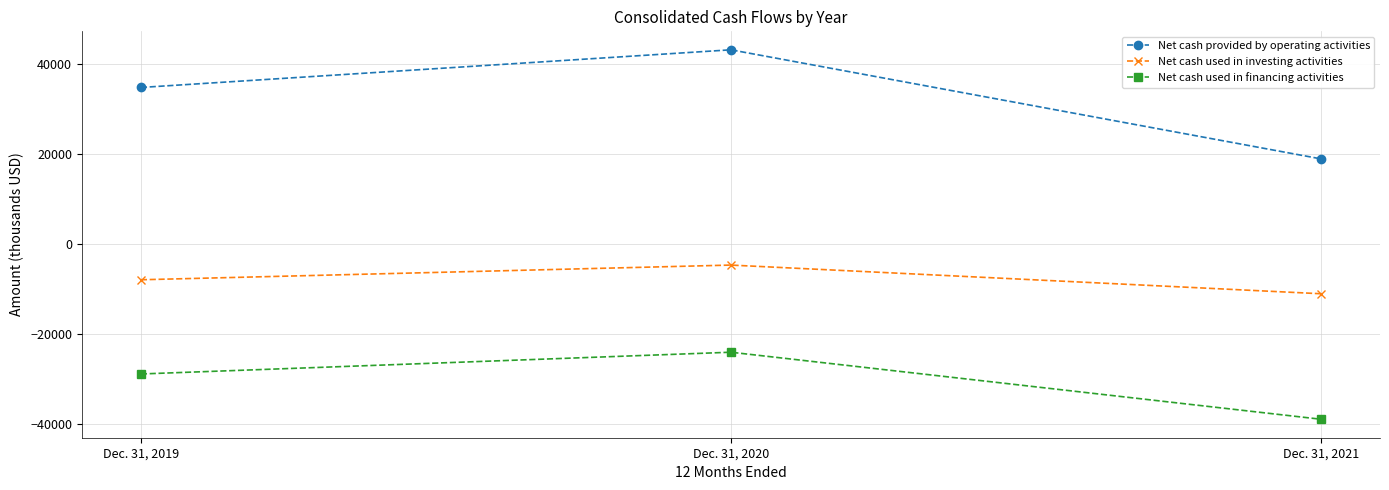

At Dec. 31, 2021, list the series in order from largest to smallest.

Net cash provided by operating activities, Net cash used in investing activities, Net cash used in financing activities